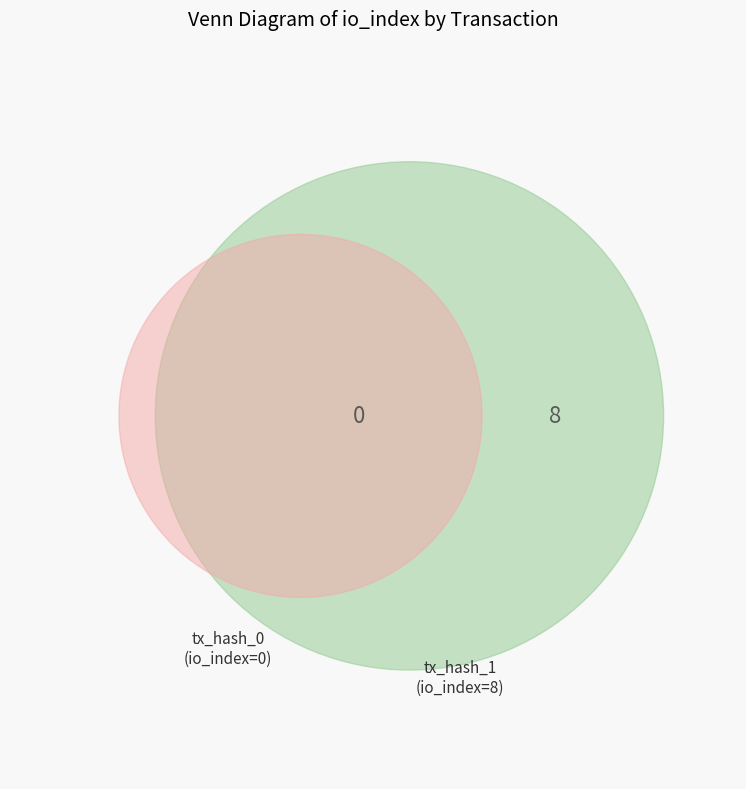

To the nearest percent, what portion does tx_hash_1 represent?

100%